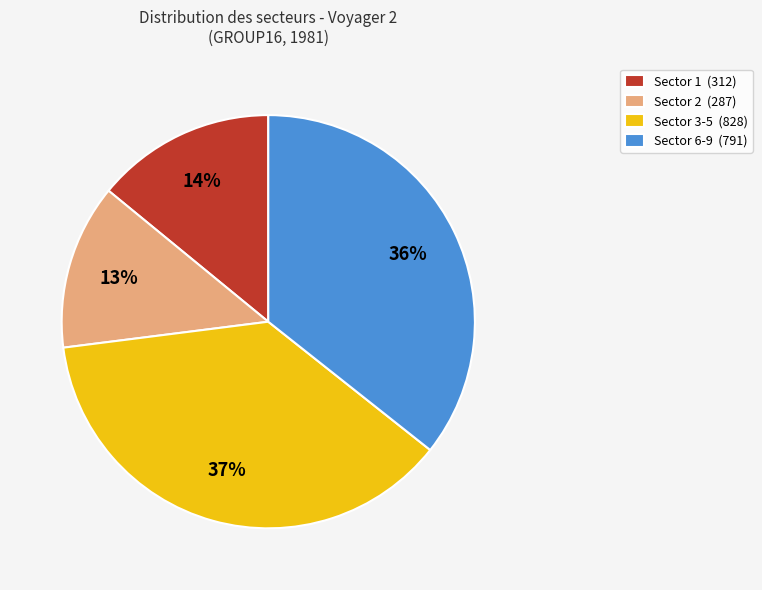

Between Sector 6-9 (791) and Sector 3-5 (828), which is larger?

Sector 3-5 (828)